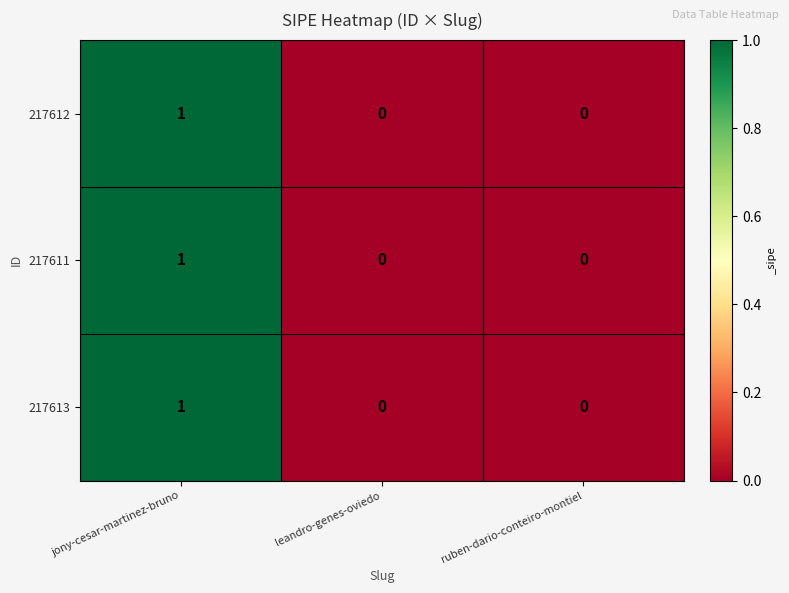

How many 217611 values are between 0 and 1?

3